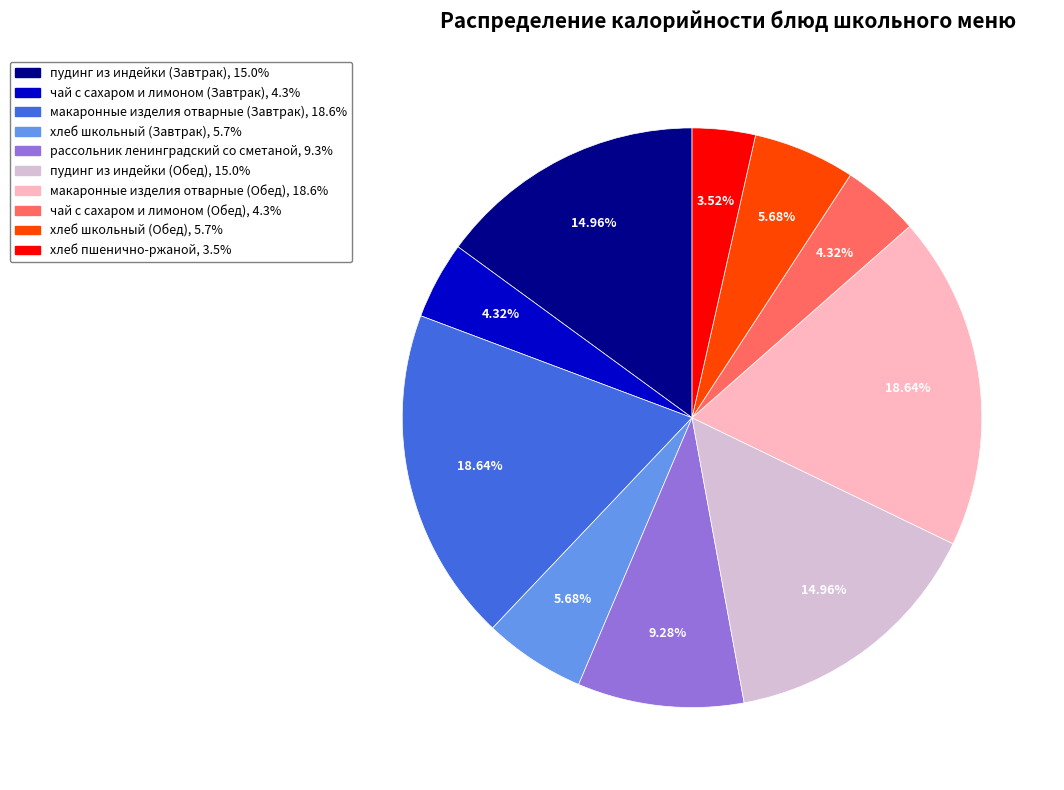

How much of the chart is everything except хлеб школьный (Обед)?

94.3%